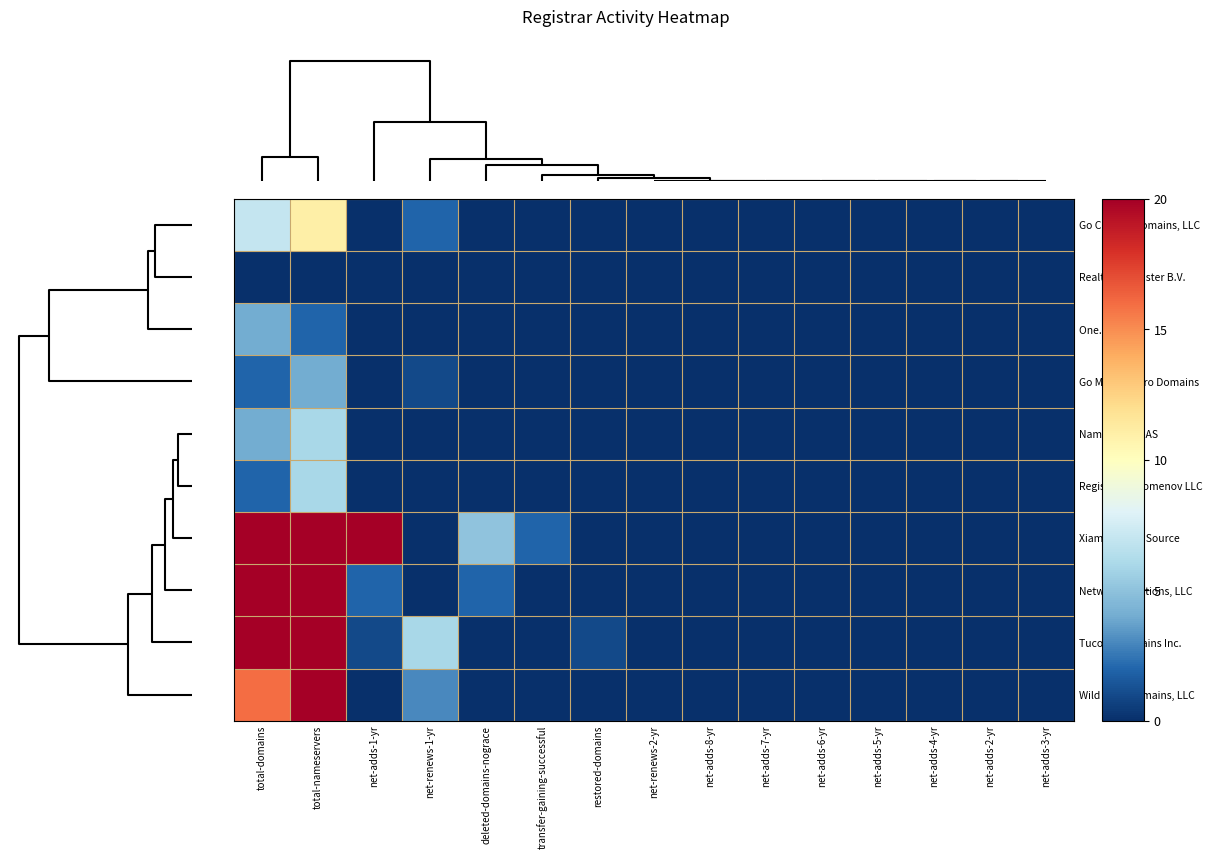

Between net-adds-5-yr and net-adds-1-yr, which is larger?

net-adds-5-yr